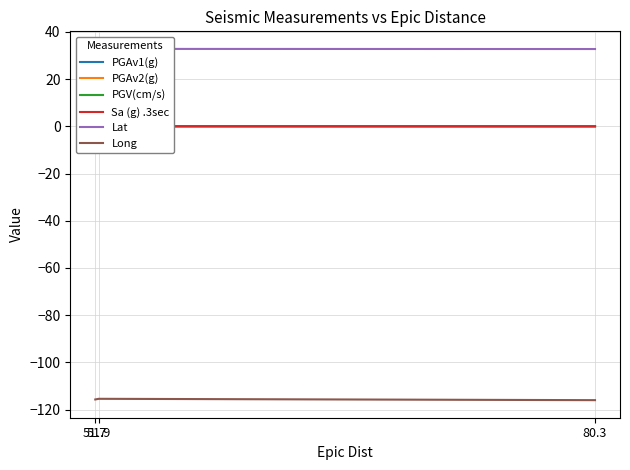

What are all the series names shown in the legend?

PGAv1(g), PGAv2(g), PGV(cm/s), Sa (g) .3sec, Lat, Long